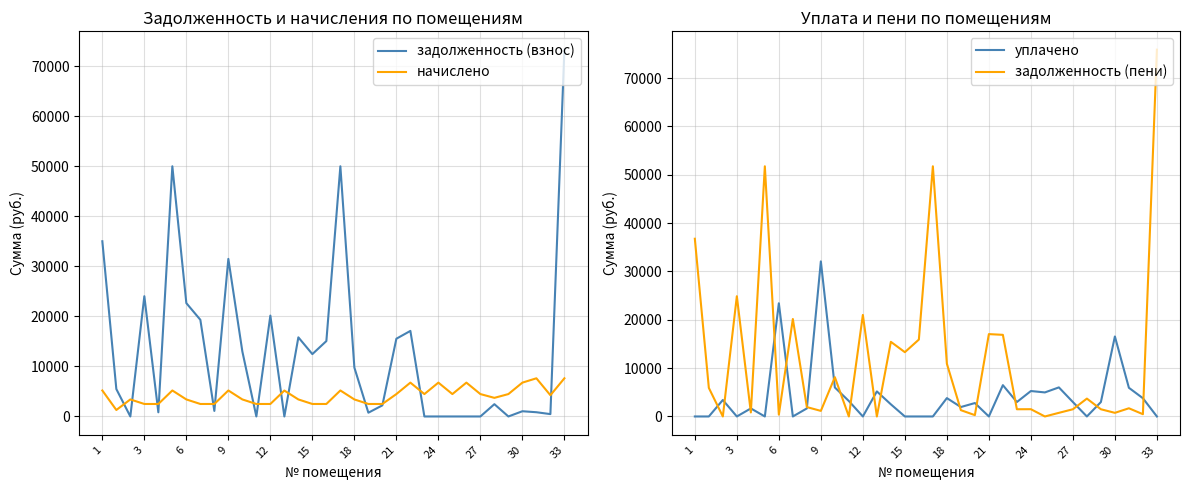

Reading right to left, transcribe all the data shown in this chart.

задолженность (взнос): 73338.7	472.5	848.0	1045.7	0.0	2457.9	0.0	0.0	0.0	0.0	0.0	17107.7	15545.9	2220.8	753.7	9777.2	50025.8	15076.9	12468.7	15821.0	0.0	20170.2	0.0	12994.6	31507.3	1110.4	19329.1	22661.4	50025.8	832.8	24043.0	0.0	5480.8	35036.6
начислено: 7632.0	4248.0	7632.0	6768.0	4478.4	3722.4	4478.4	6768.0	4478.4	6768.0	4478.4	6768.0	4478.4	2498.4	2498.4	3405.6	5198.4	2498.4	2498.4	3405.6	5184.0	2498.4	2498.4	3405.6	5198.4	2498.4	2498.4	3405.6	5198.4	2498.4	2498.4	3405.6	1296.0	5198.4
уплачено: 0.0	3776.0	5936.0	16549.7	2985.6	0.0	2984.8	6016.0	4976.0	5264.0	2985.7	6479.0	0.0	2776.0	1952.3	3798.0	0.0	0.0	0.0	2513.6	5184.0	0.0	3192.0	6000.0	32084.9	1665.6	0.0	23418.2	0.0	1665.6	0.0	3407.2	0.0	0.0
задолженность (пени): 75882.7	472.0	1696.0	752.0	1492.8	3698.7	1492.8	752.0	0.0	1504.0	1492.7	16887.7	17038.7	277.6	1307.5	10912.4	51758.6	15909.7	13301.5	15442.6	0.0	21003.0	0.0	8129.8	1155.2	1943.2	20161.9	378.4	51758.6	832.8	24875.8	0.0	5912.8	36769.4